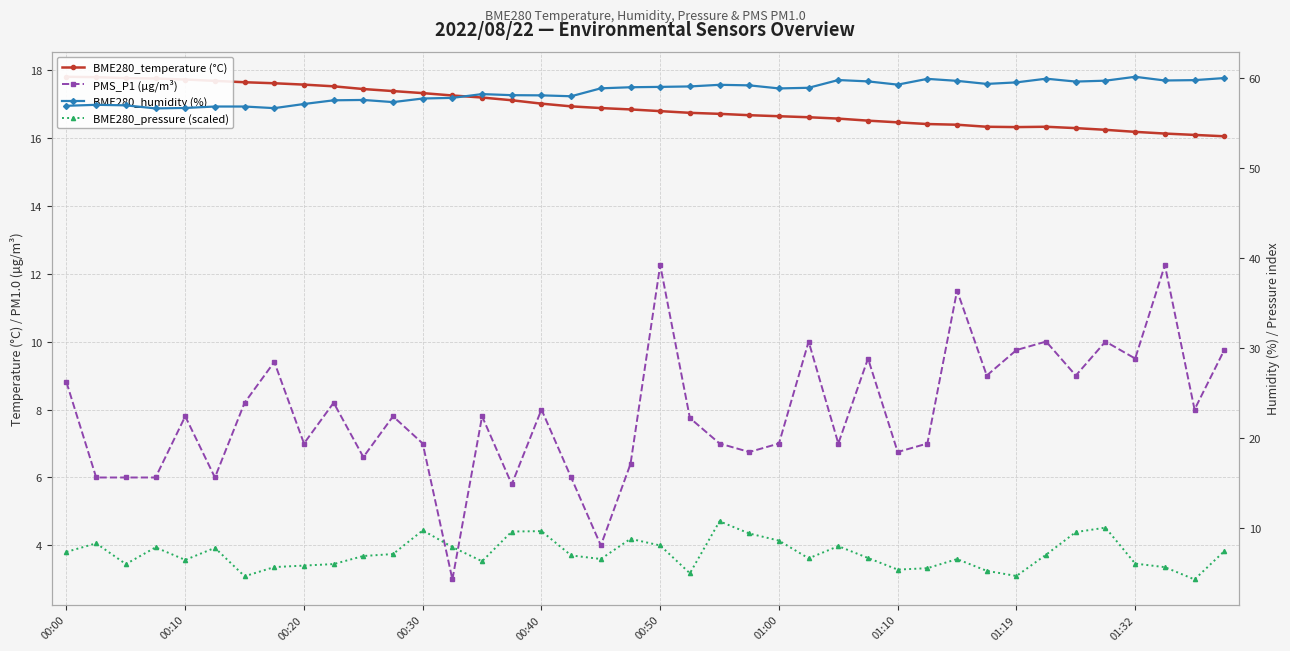

What is the spread (max minus min) of values at 11?

50.2